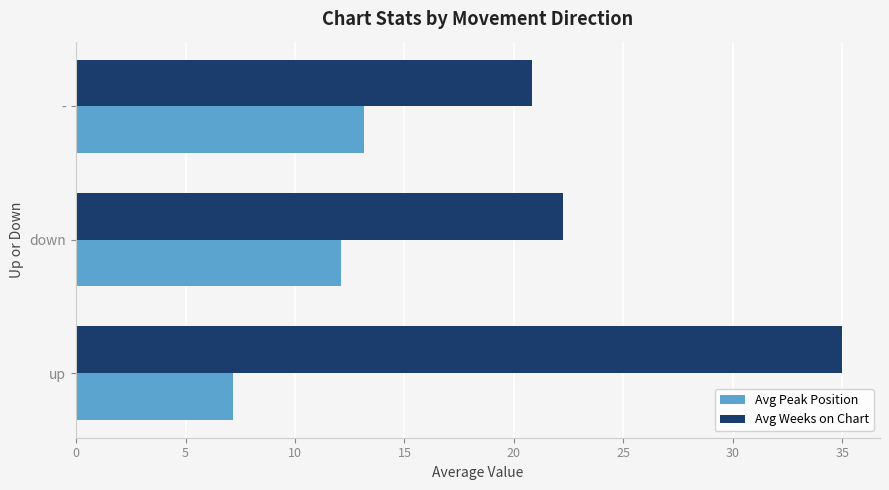

What are all the series names shown in the legend?

Avg Peak Position, Avg Weeks on Chart